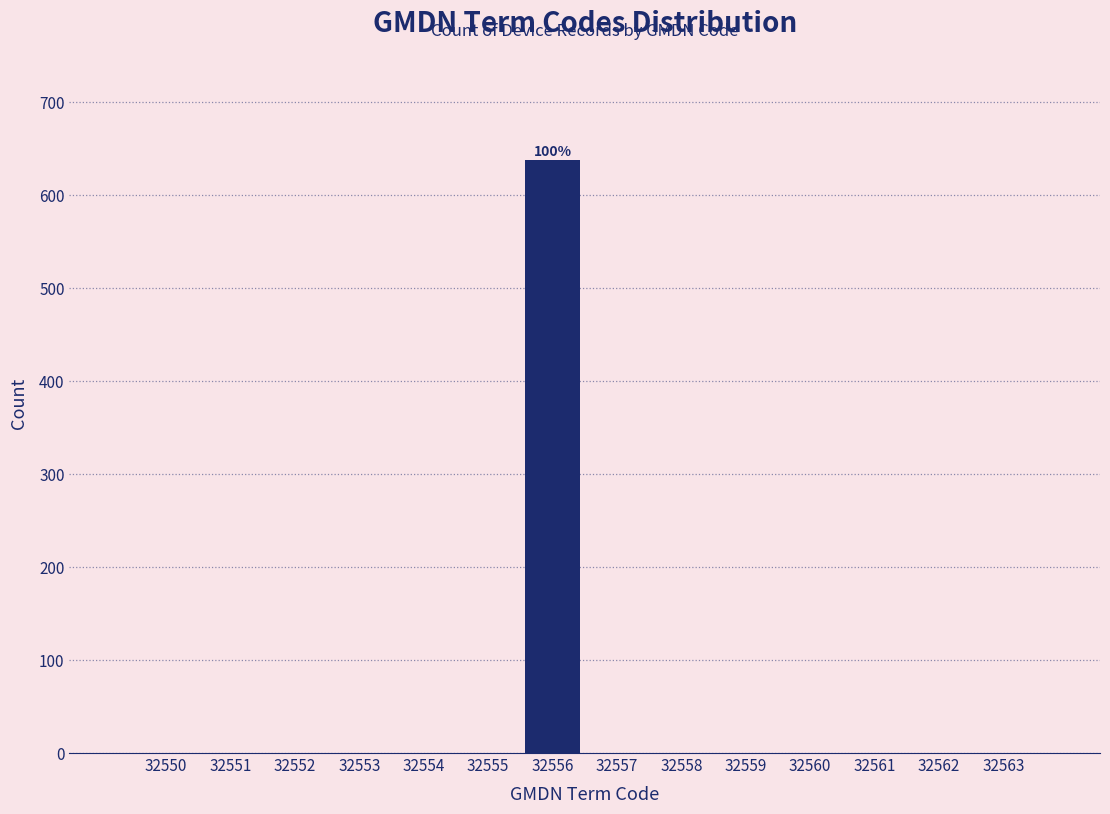

Reading right to left, what are all the values shown in this chart?

32563=0	32562=0	32561=0	32560=0	32559=0	32558=0	32557=0	32556=637	32555=0	32554=0	32553=0	32552=0	32551=0	32550=0